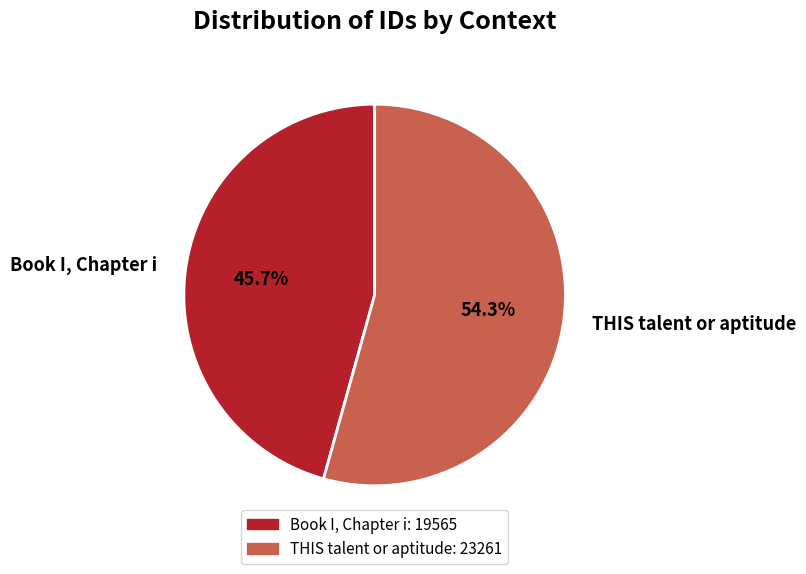

Count the number of slices in the pie.

2